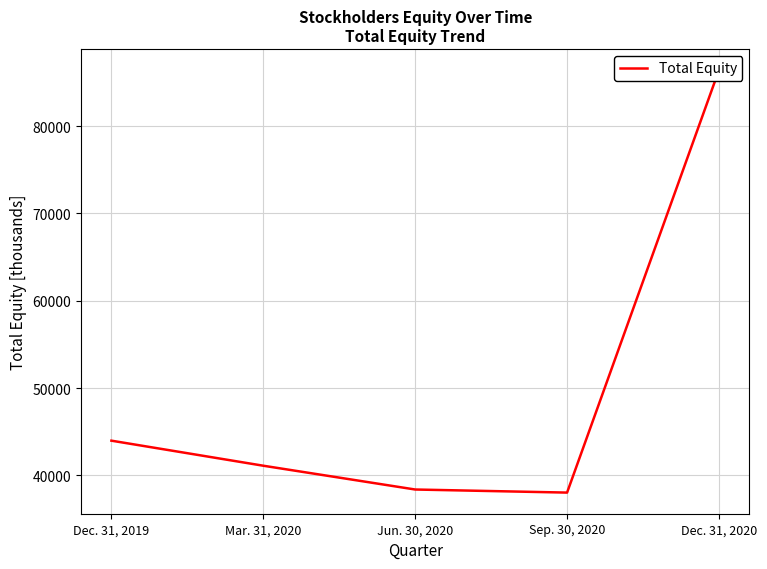

Rank the categories by value from lowest to highest.

Sep. 30, 2020, Jun. 30, 2020, Mar. 31, 2020, Dec. 31, 2019, Dec. 31, 2020